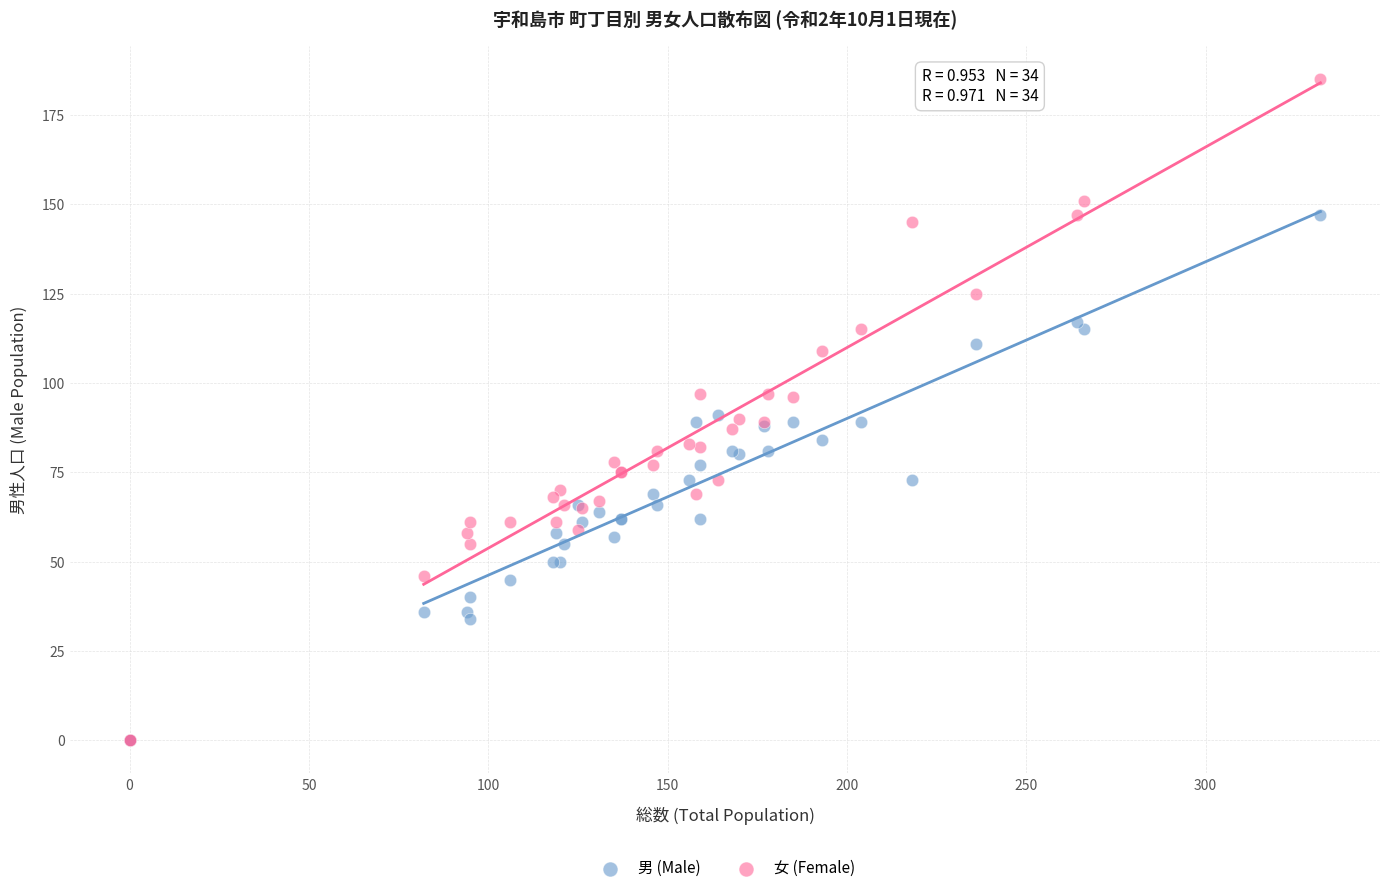

What are all the series names shown in the legend?

男 (Male), 女 (Female)